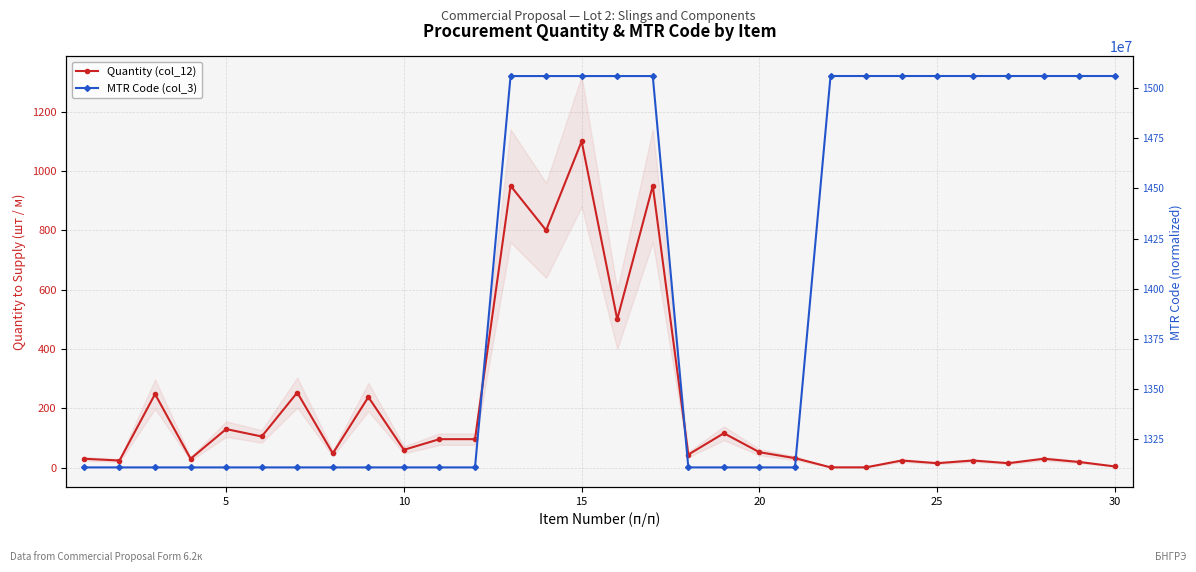

True or false: MTR Code (col_3) has a value of 8875834666 at 30.

False